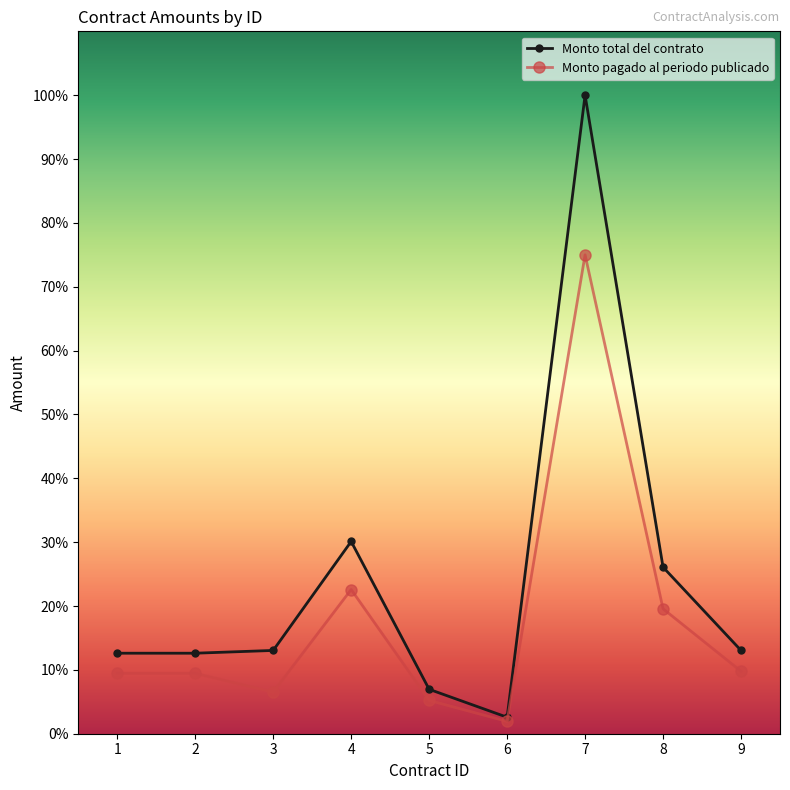

Read the Monto total del contrato value at 7.

920000.0